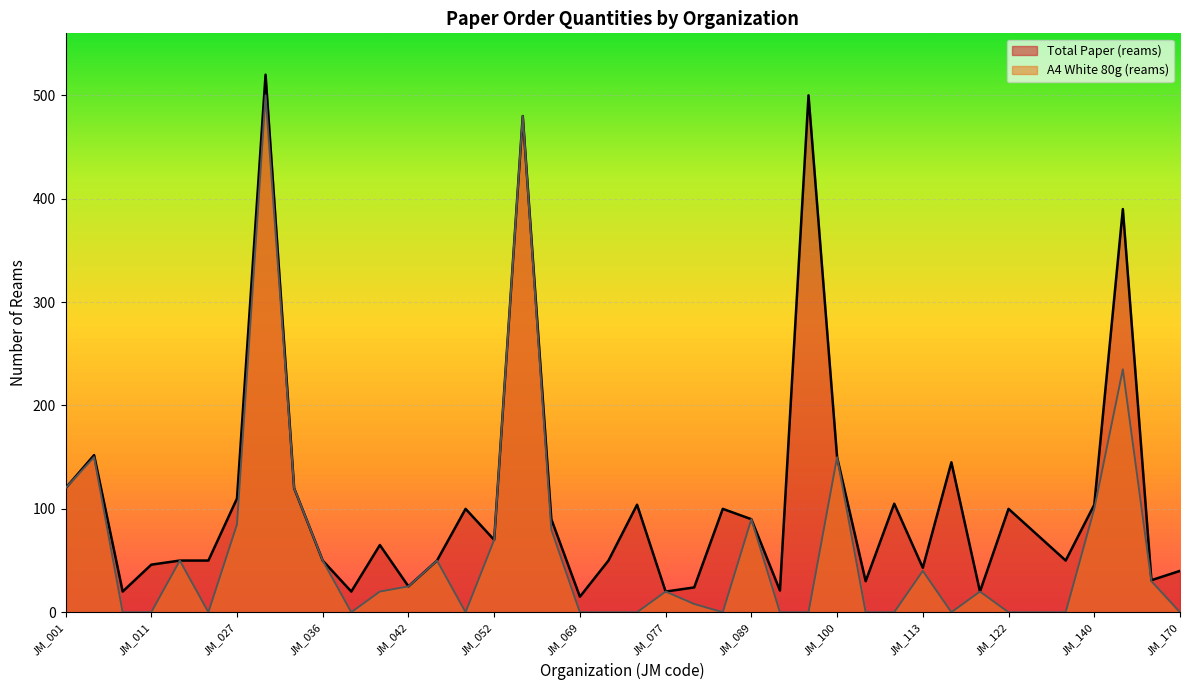

At which label does Total Paper (reams) reach its minimum?

JM_069